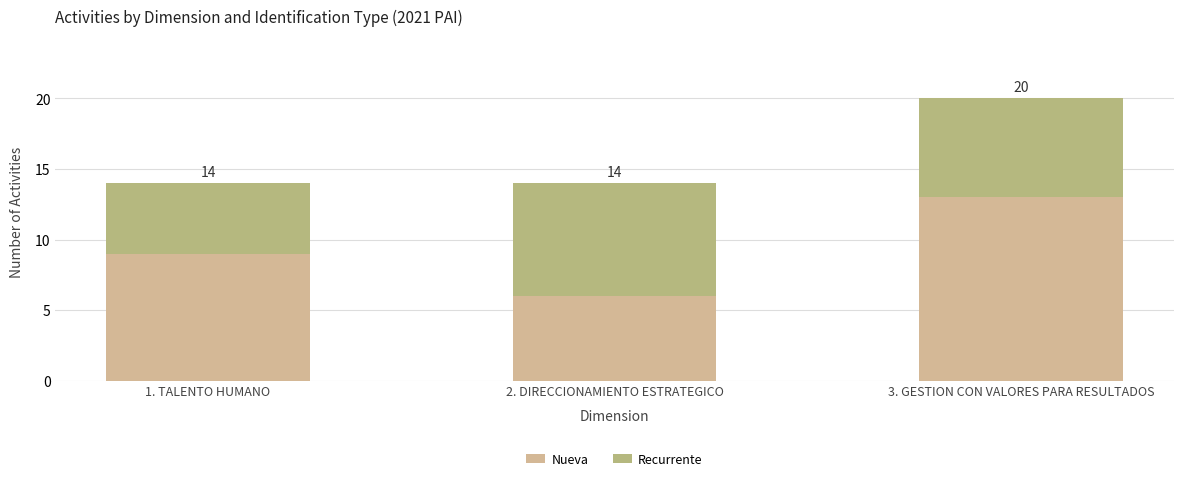

What are all the series names shown in the legend?

Nueva, Recurrente